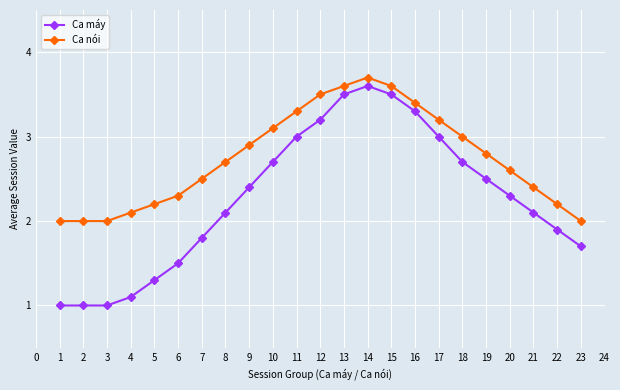

What are all the series names shown in the legend?

Ca máy, Ca nói